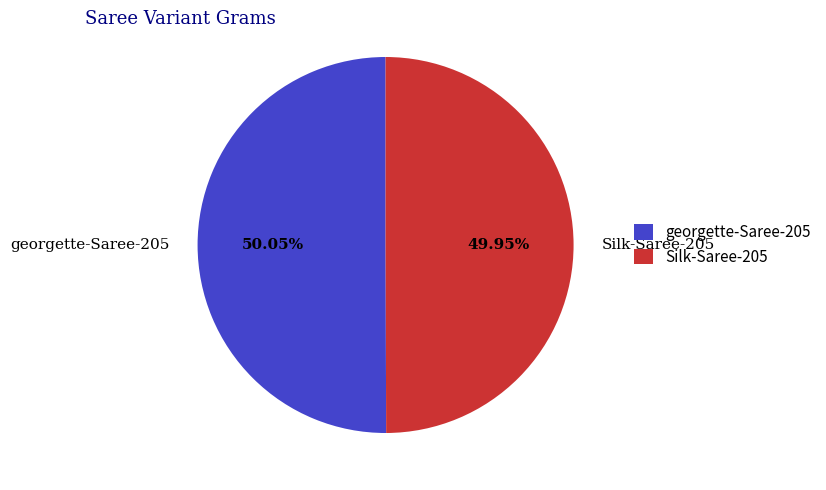

True or false: georgette-Saree-205 accounts for 50% of the total.

True